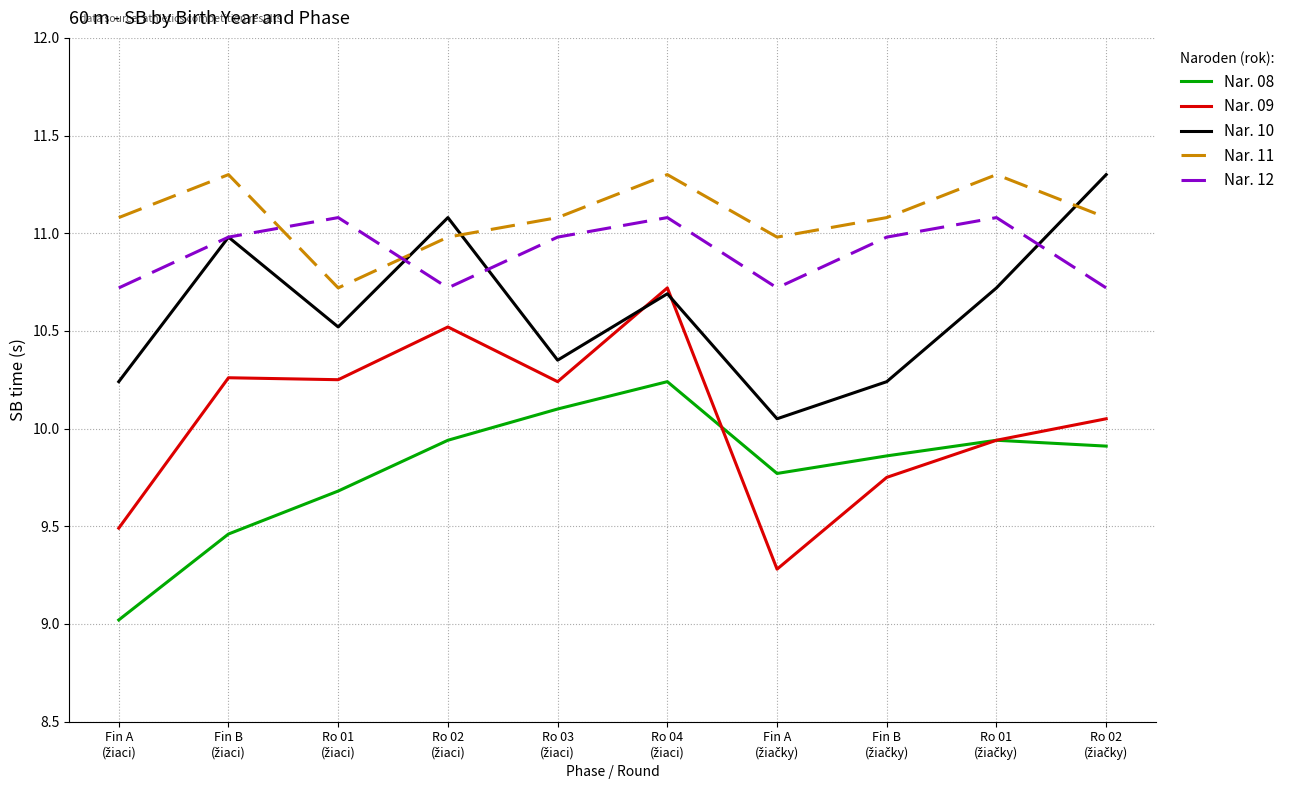

What is the difference between the maximum and minimum values in the Nar. 11 series?

0.6